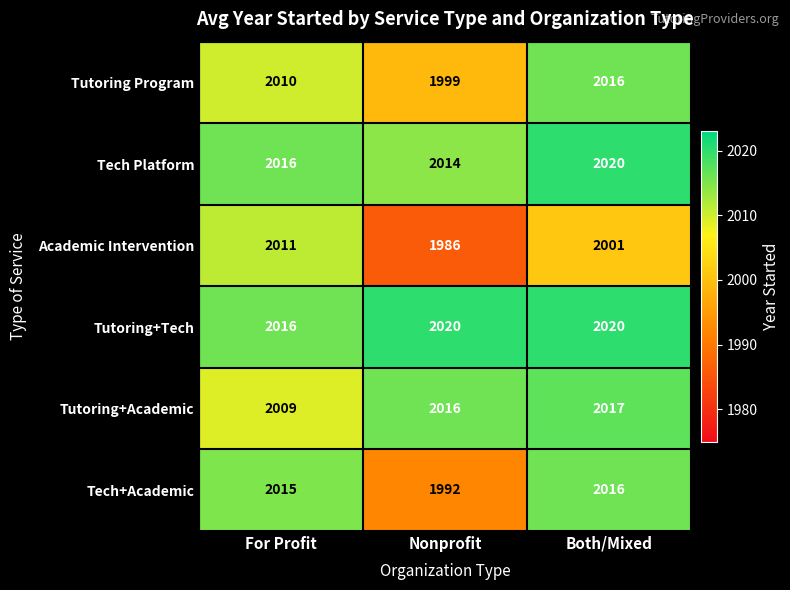

Which series has the largest range (max minus min)?

Academic Intervention